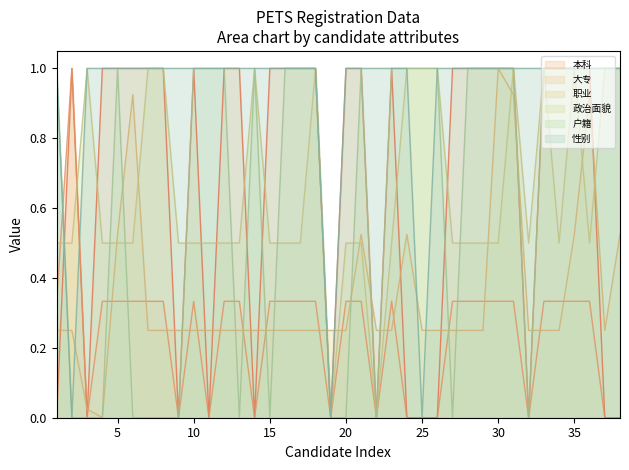

What is the difference between the highest and lowest values at 18?

0.8